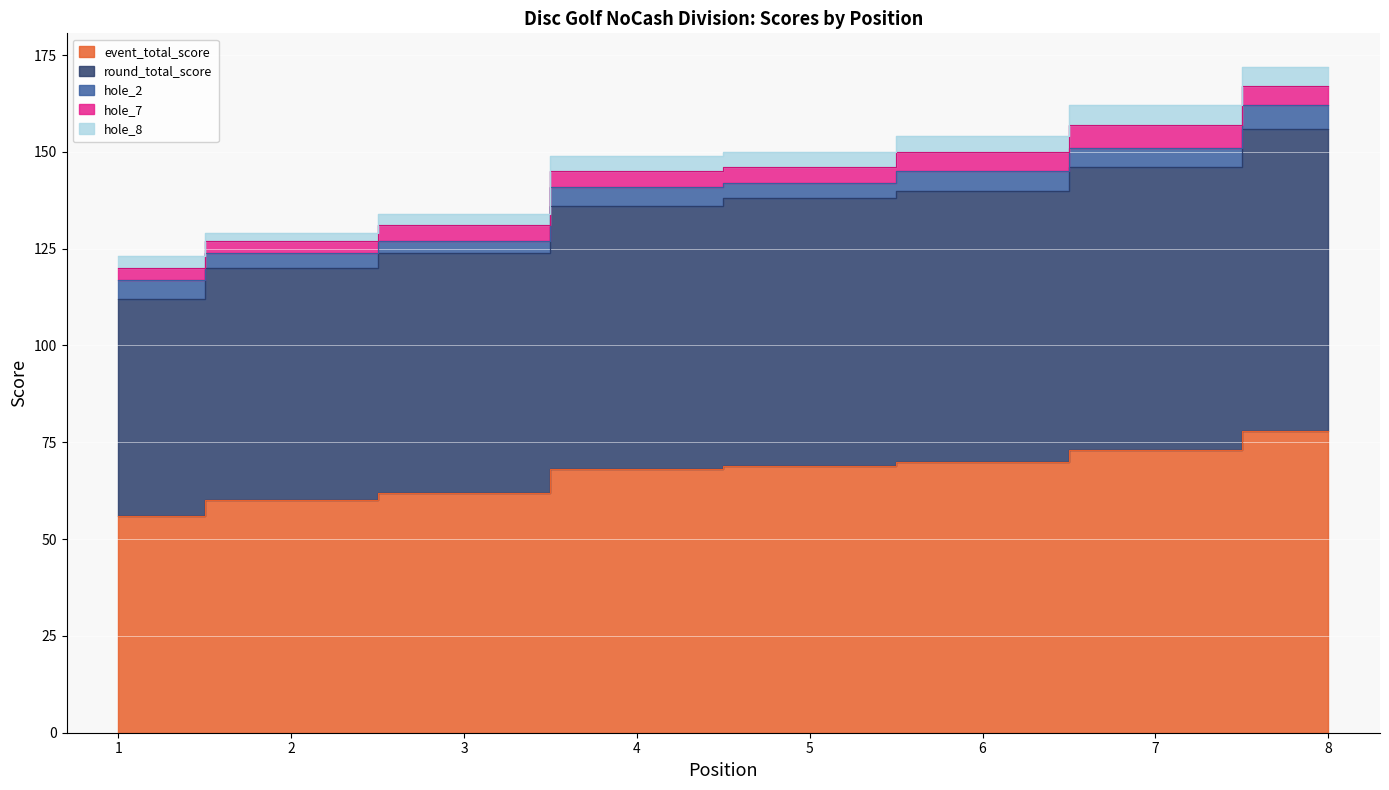

Reading left to right, transcribe all the data shown in this chart.

event_total_score: 56	60	62	68	69	70	73	78
round_total_score: 56	60	62	68	69	70	73	78
hole_2: 5	4	3	5	4	5	5	6
hole_7: 3	3	4	4	4	5	6	5
hole_8: 3	2	3	4	4	4	5	5